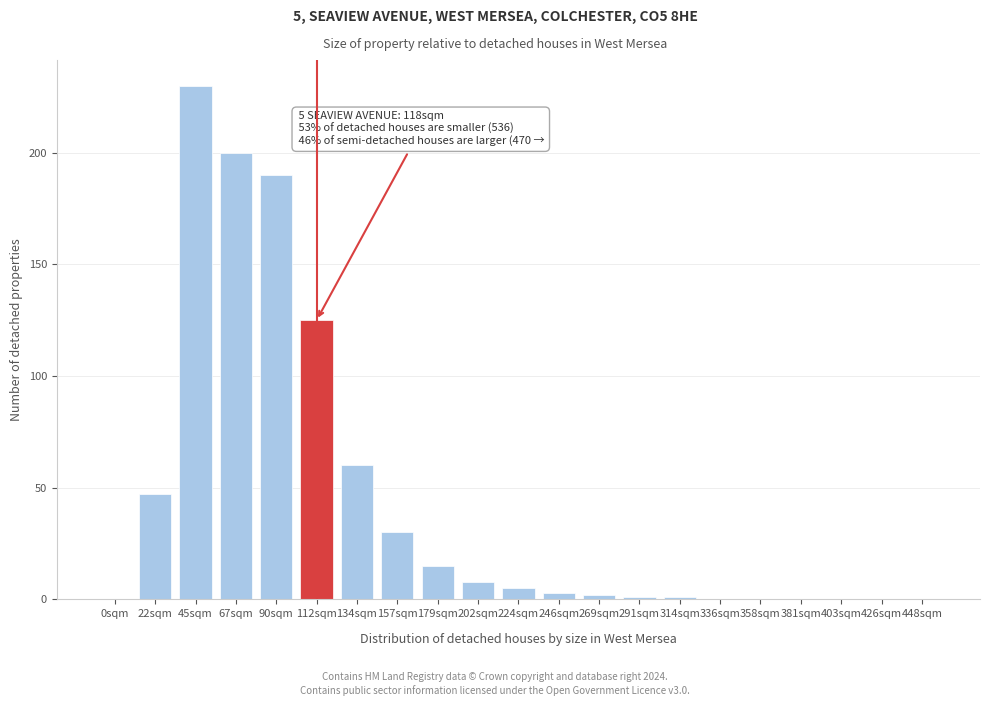

Reading left to right, extract all data points from this chart.

0sqm=0	22sqm=47	45sqm=230	67sqm=200	90sqm=190	112sqm=125	134sqm=60	157sqm=30	179sqm=15	202sqm=8	224sqm=5	246sqm=3	269sqm=2	291sqm=1	314sqm=1	336sqm=0	358sqm=0	381sqm=0	403sqm=0	426sqm=0	448sqm=0